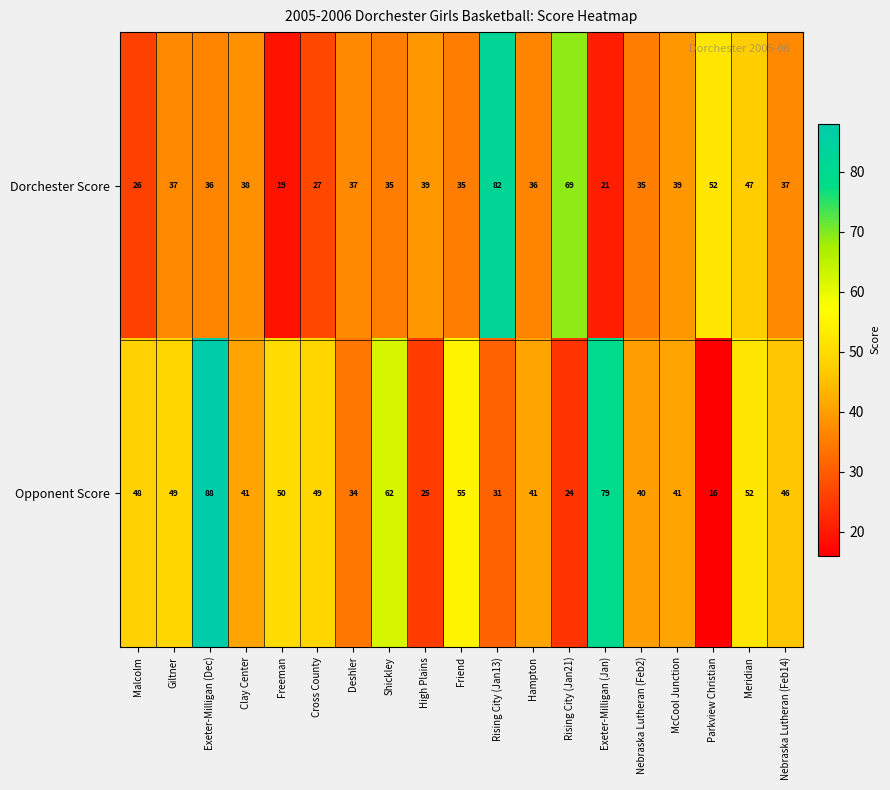

What is the lowest value of the Opponent Score series?

16